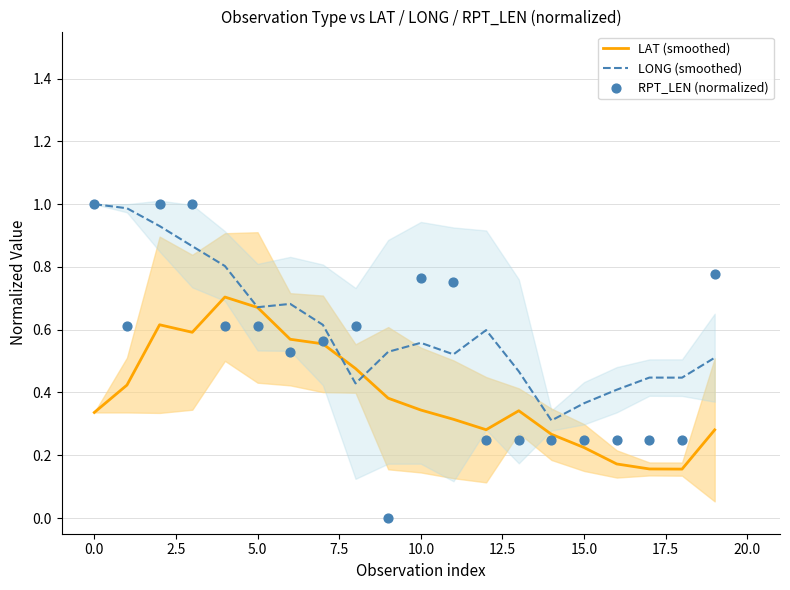

Is the value of LAT (smoothed) at 18 greater than the value of LONG (smoothed) at 20.0?

No